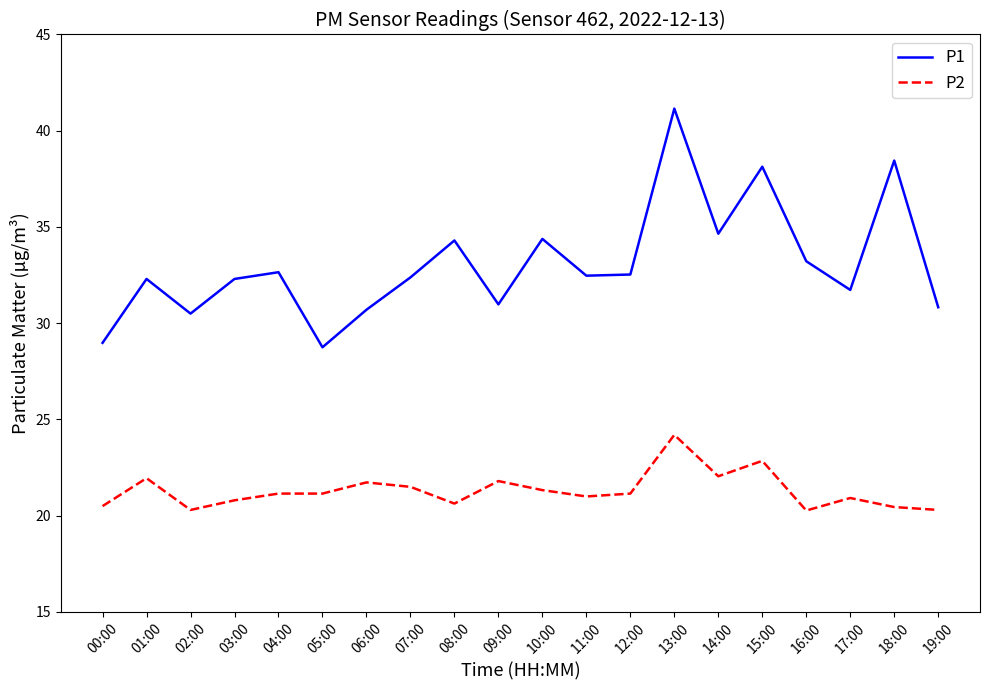

What is the difference between the second highest and second lowest values in the P2 series?

2.6